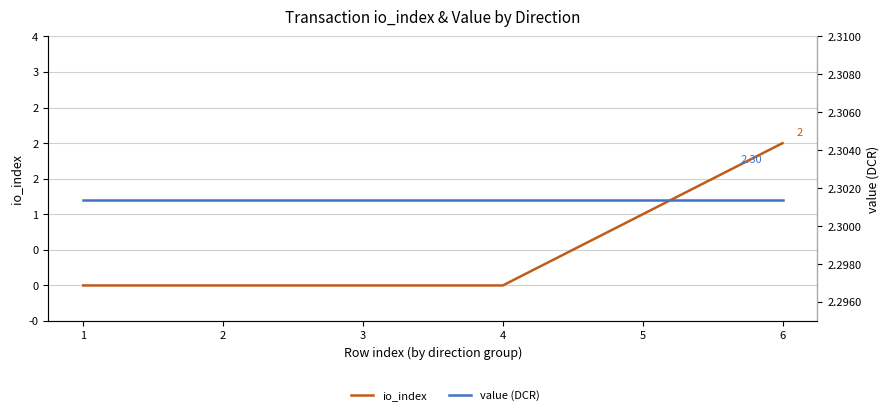

What is the difference between the highest and lowest values at 6?

0.3